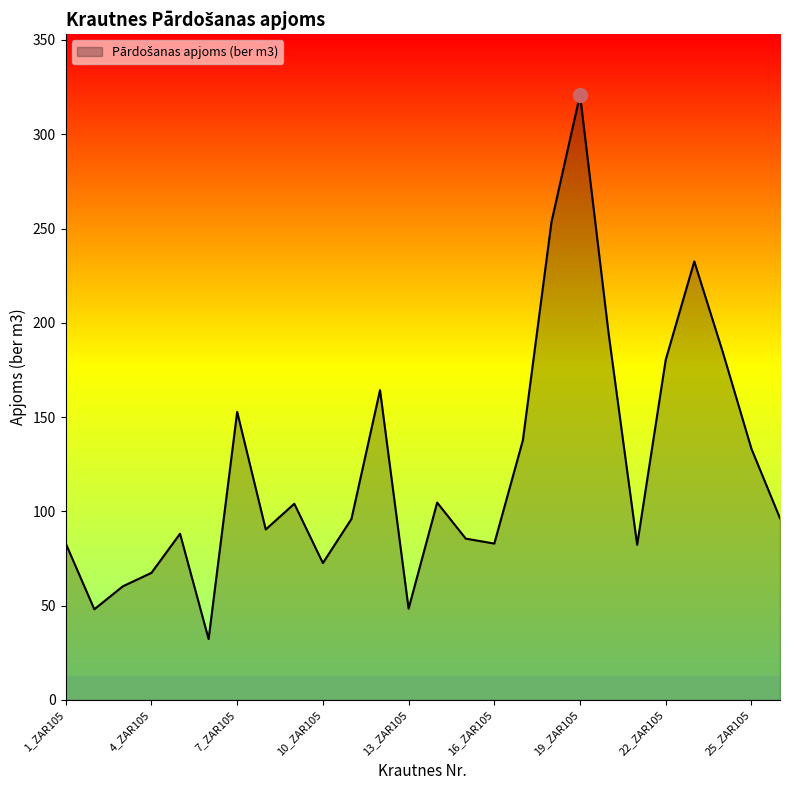

What is the maximum value shown in the chart?

320.9